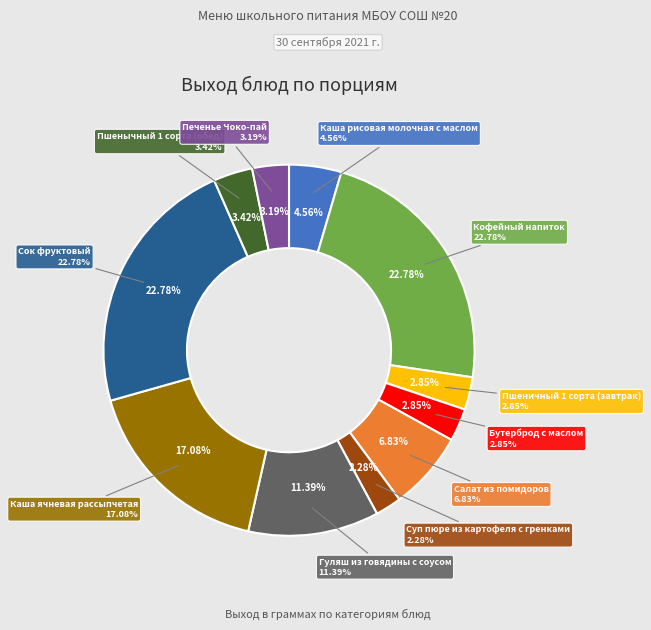

Is it true that Пшеничный 1 сорта (завтрак) is 3% of the pie?

True